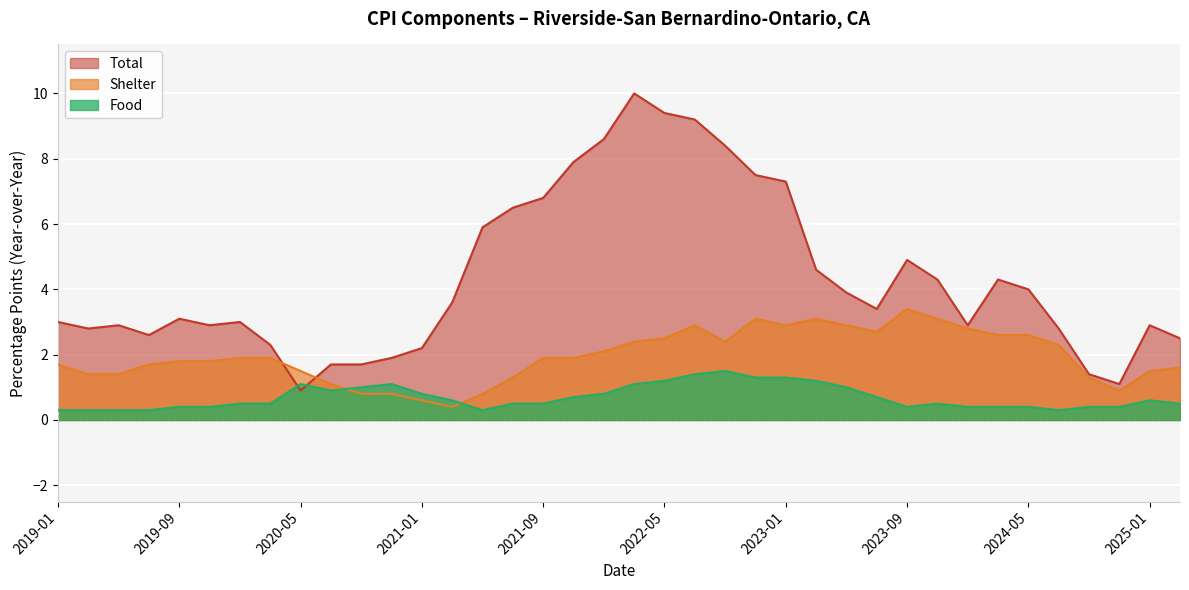

The value of Food at 2019-11 is 0.7. True or false?

False